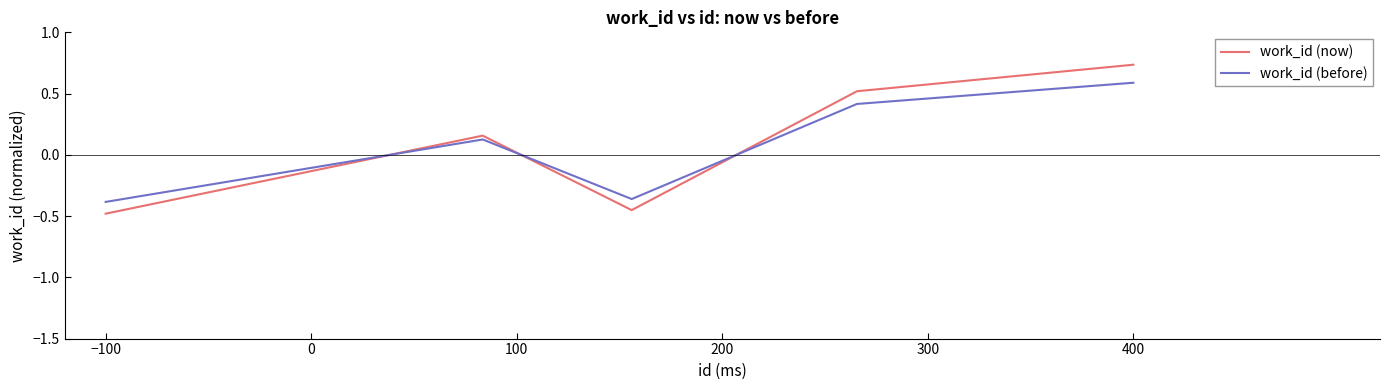

Which series has the largest range (max minus min)?

work_id (now)